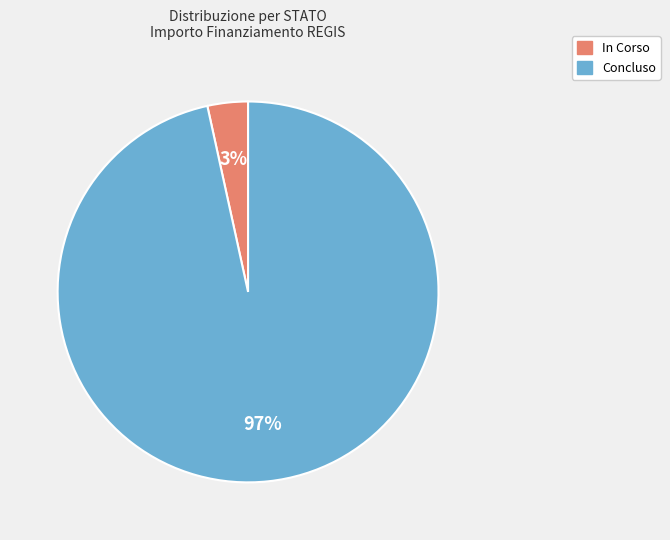

The Concluso slice represents 97% of the pie. True or false?

True